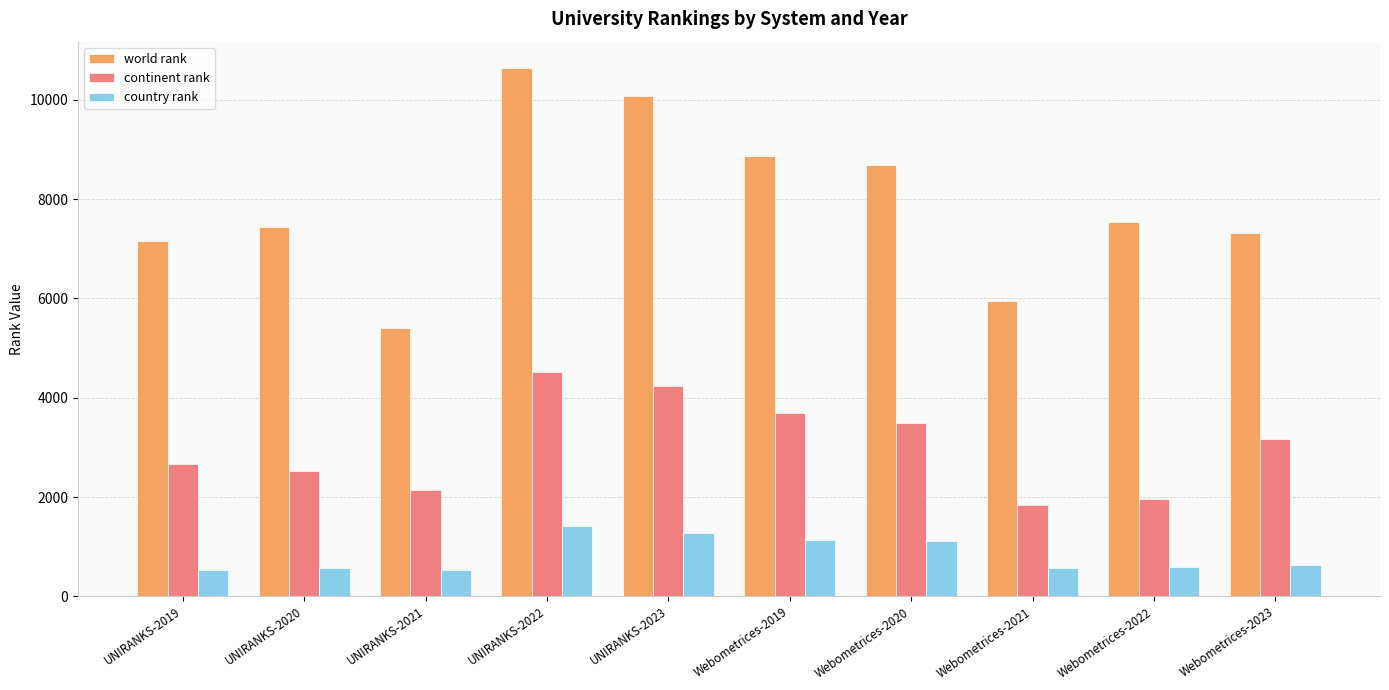

At UNIRANKS-2023, list the series in order from smallest to largest.

country rank, continent rank, world rank